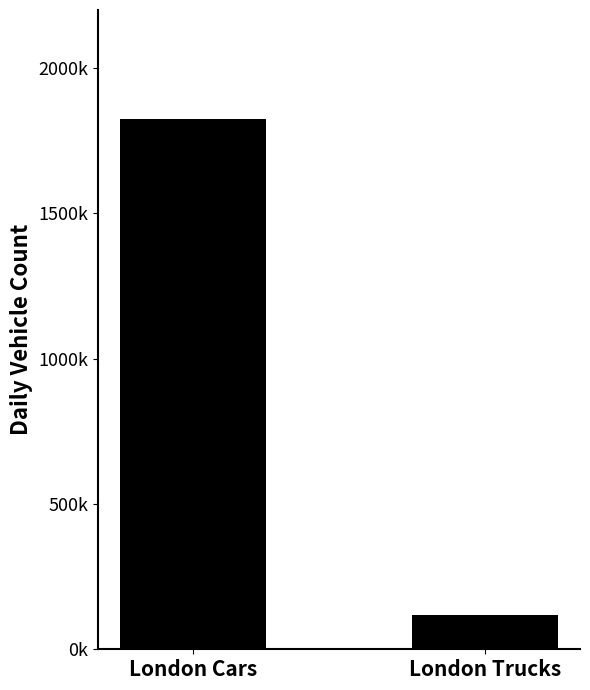

Are the bars horizontal?

No